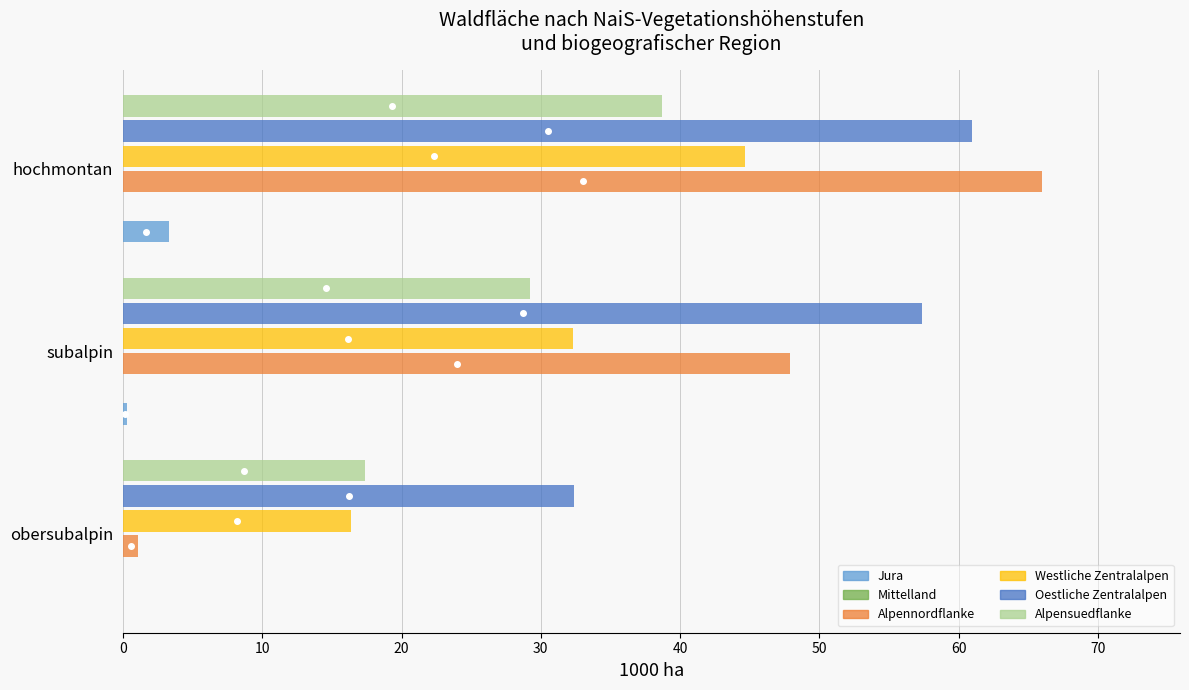

How many distinct data groups are displayed?

6